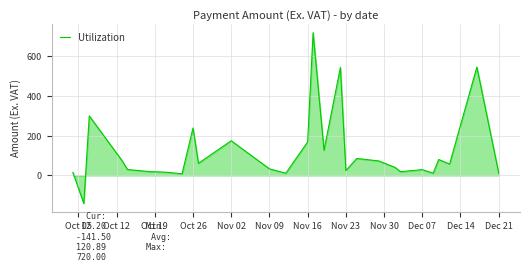

What is the difference between the maximum and minimum values?

861.5